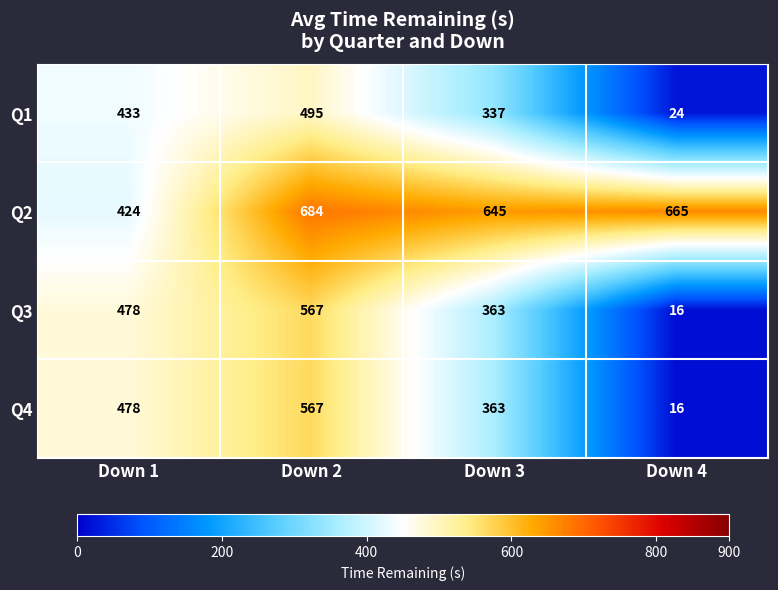

Is it true that Q4 equals 16 at Down 4?

True